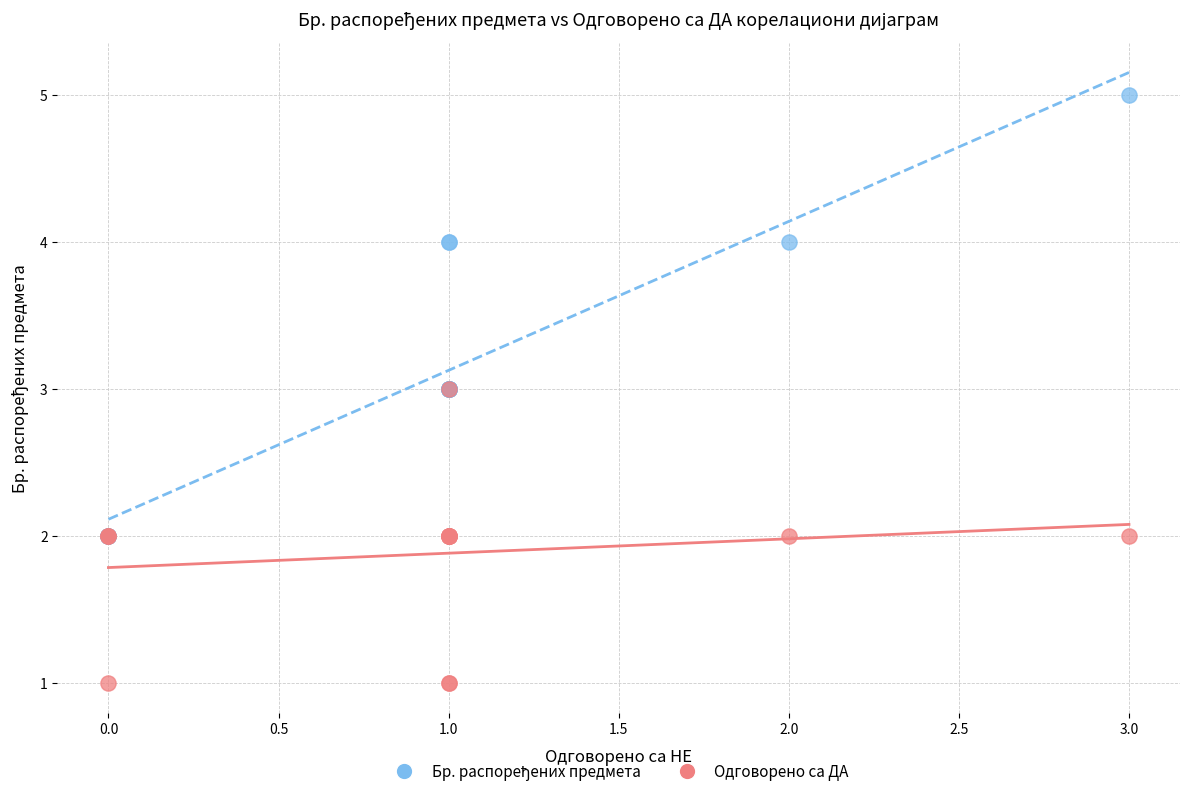

Which series contains the lowest Y value?

Одговорено са ДА